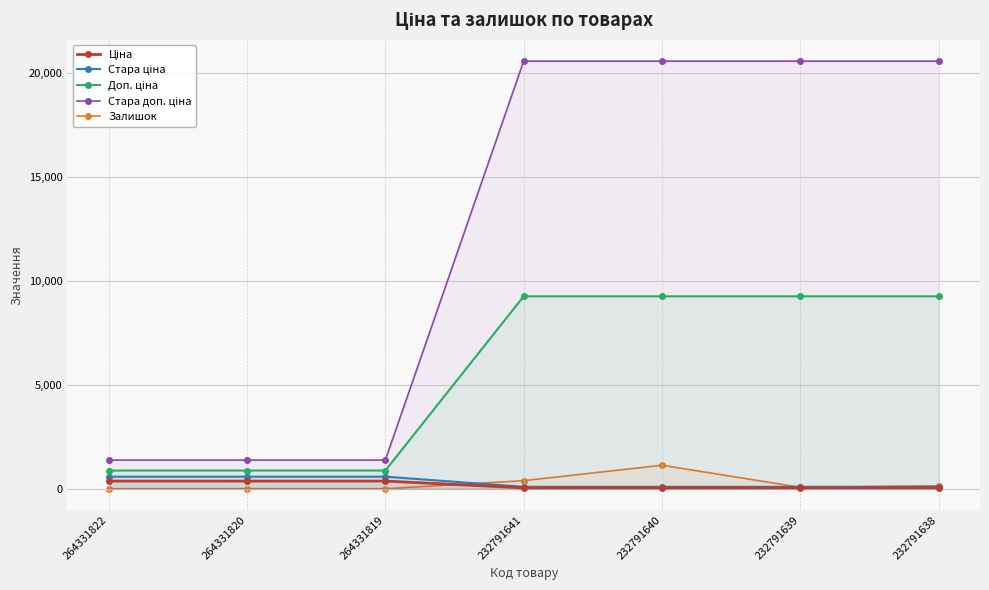

Rank the series at 232791640 from highest to lowest value.

Стара доп. ціна, Доп. ціна, Залишок, Стара ціна, Ціна